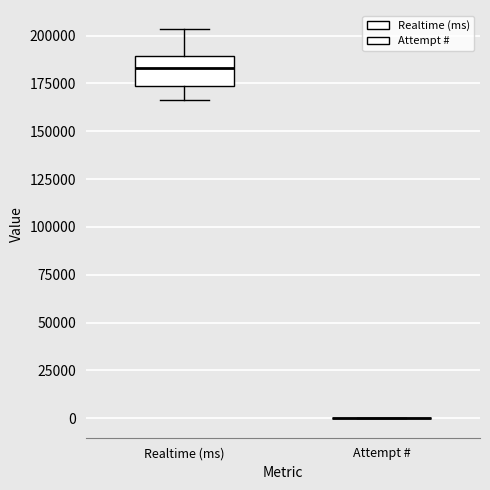

Which box is the tallest, from its lower edge to its upper edge?

Realtime (ms)